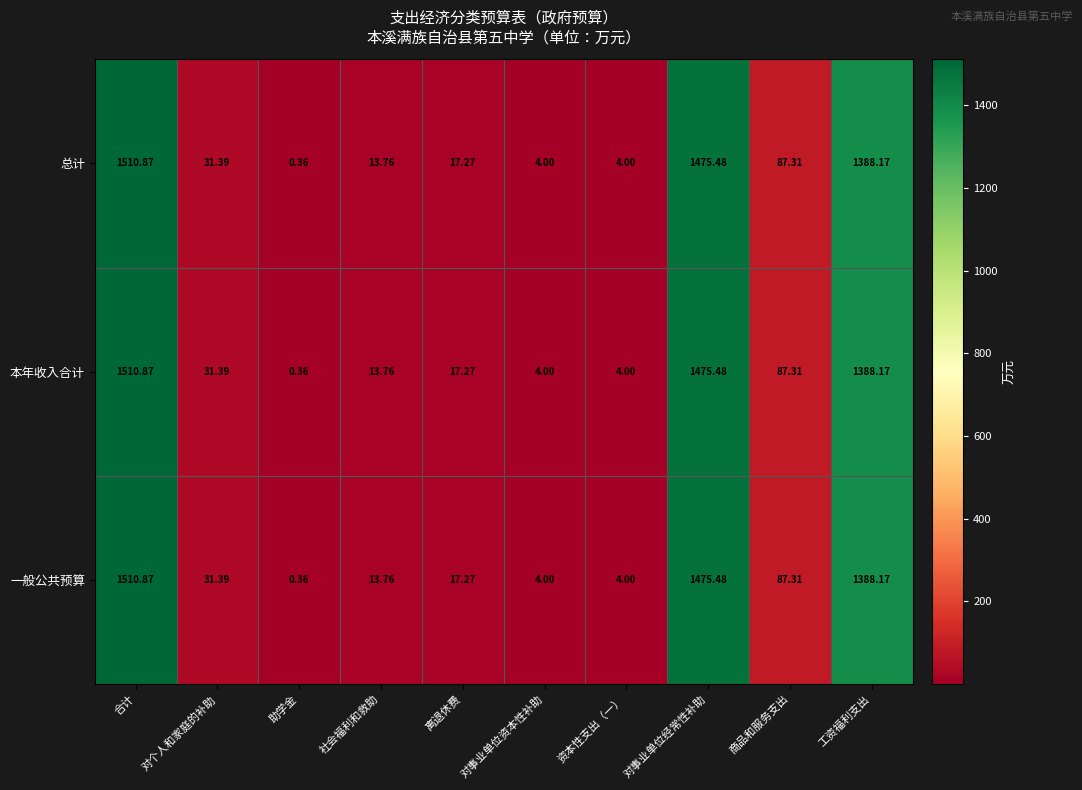

At which label is 总计 closest to 755?

工资福利支出